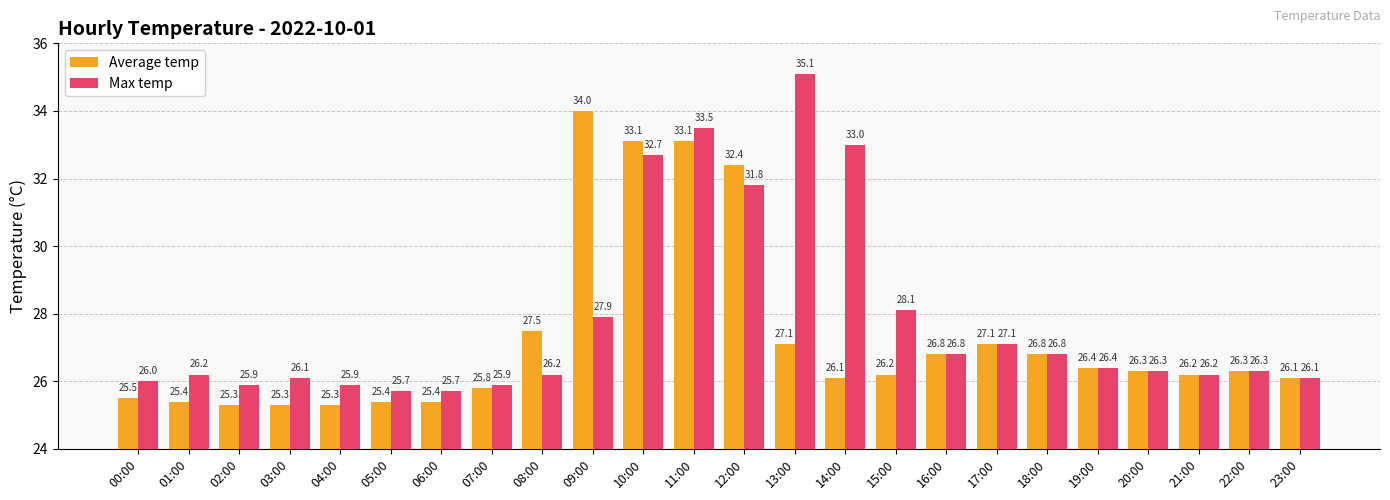

At how many categories does at least one series exceed 31?

6